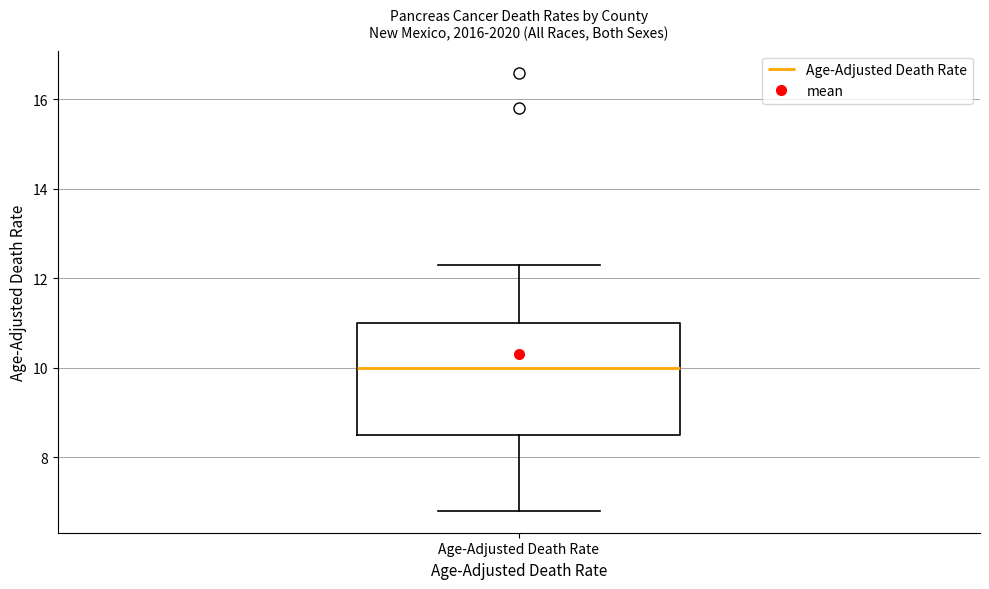

Where is the upper edge of the box for Age-Adjusted Death Rate on the y-axis? The values are not printed on the chart, so give them approximately, as read against the axis.

11.0